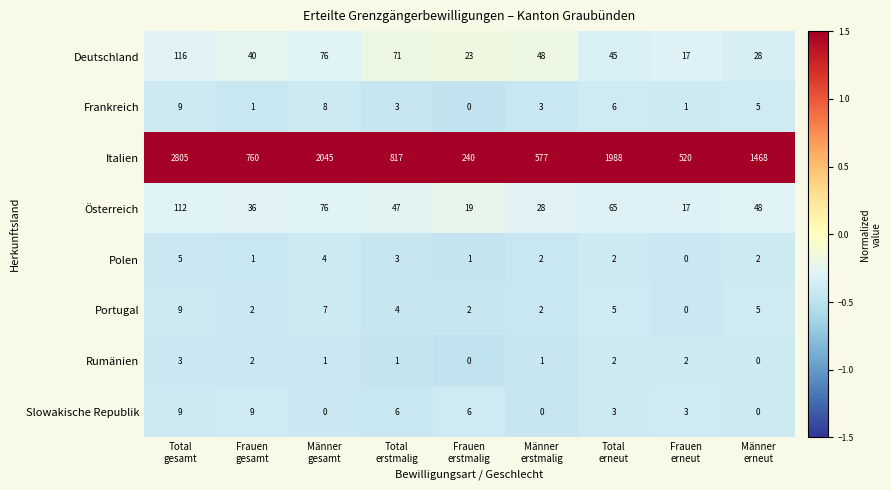

What is the maximum value shown in the chart?

2805